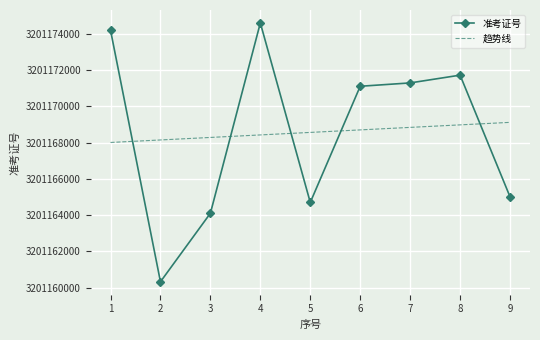

True or false: 趋势线 has more than 1 points higher than both neighbors.

False